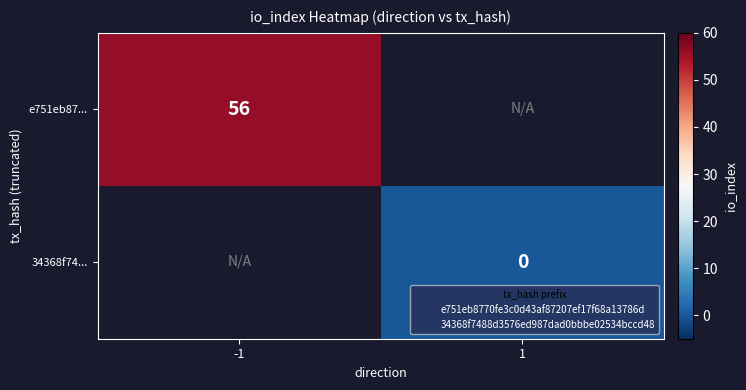

Which series has the widest spread of values?

e751eb87...